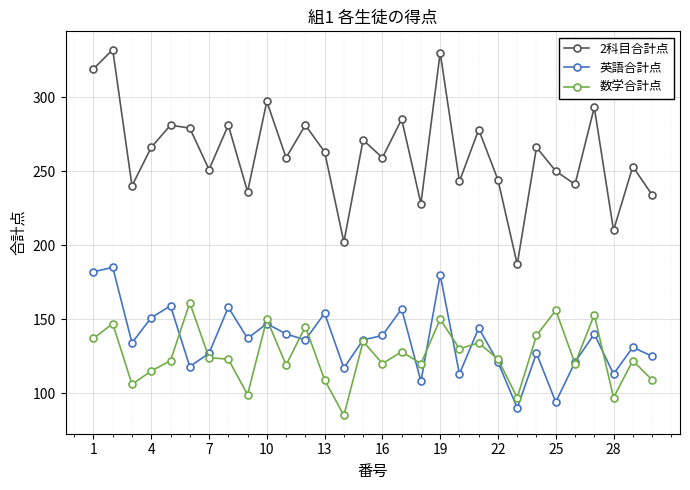

What is the minimum value shown in the chart?

85